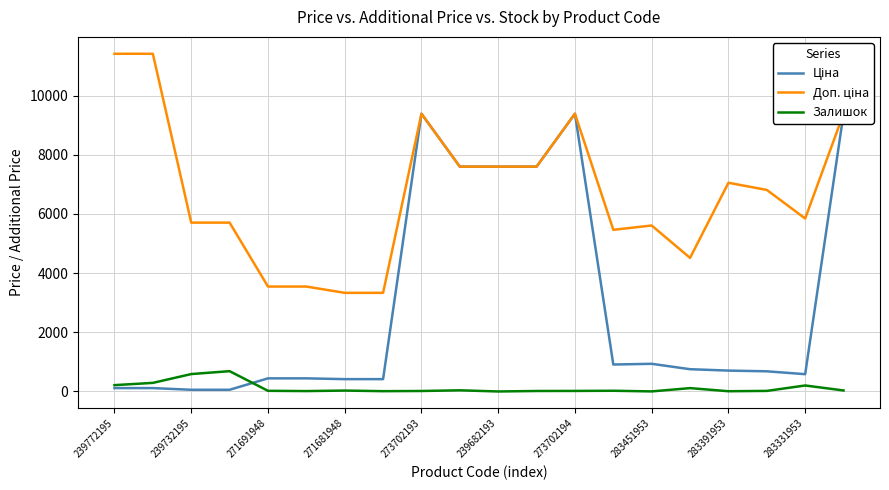

At 11, list the series in order from largest to smallest.

Ціна, Доп. ціна, Залишок